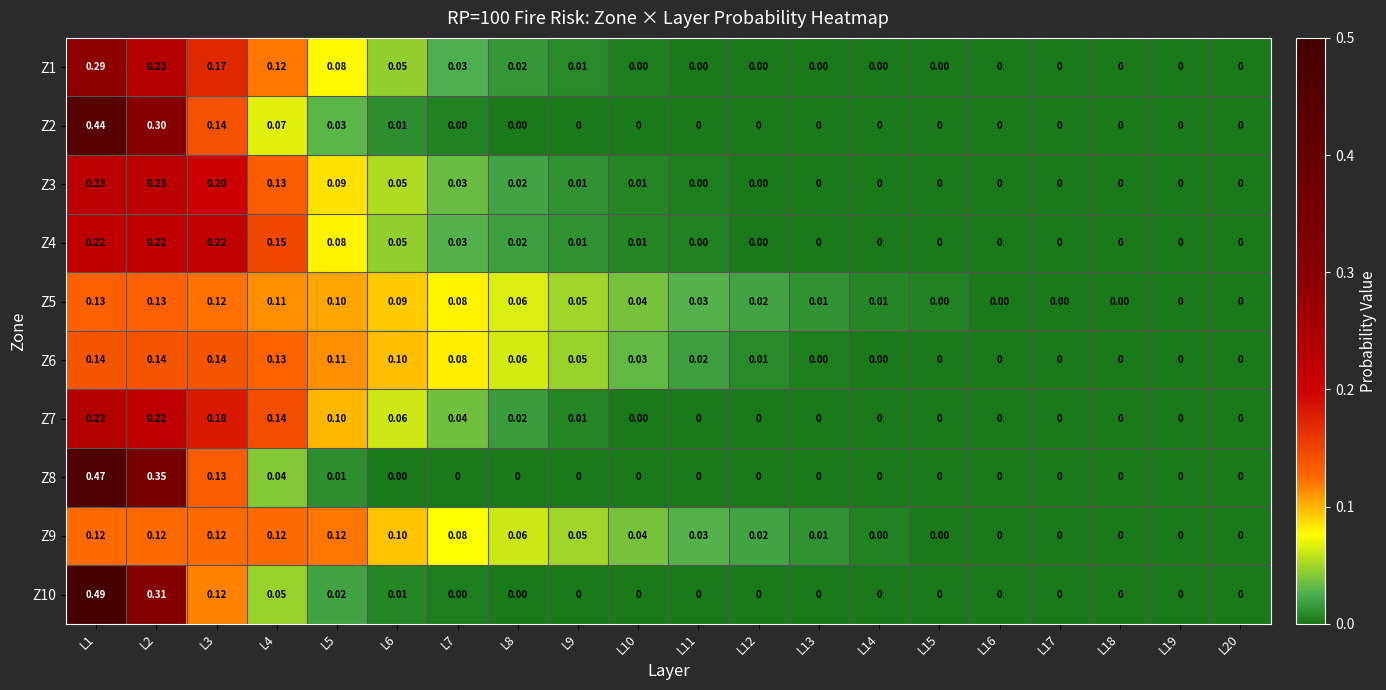

Count the number of categories in the chart.

20